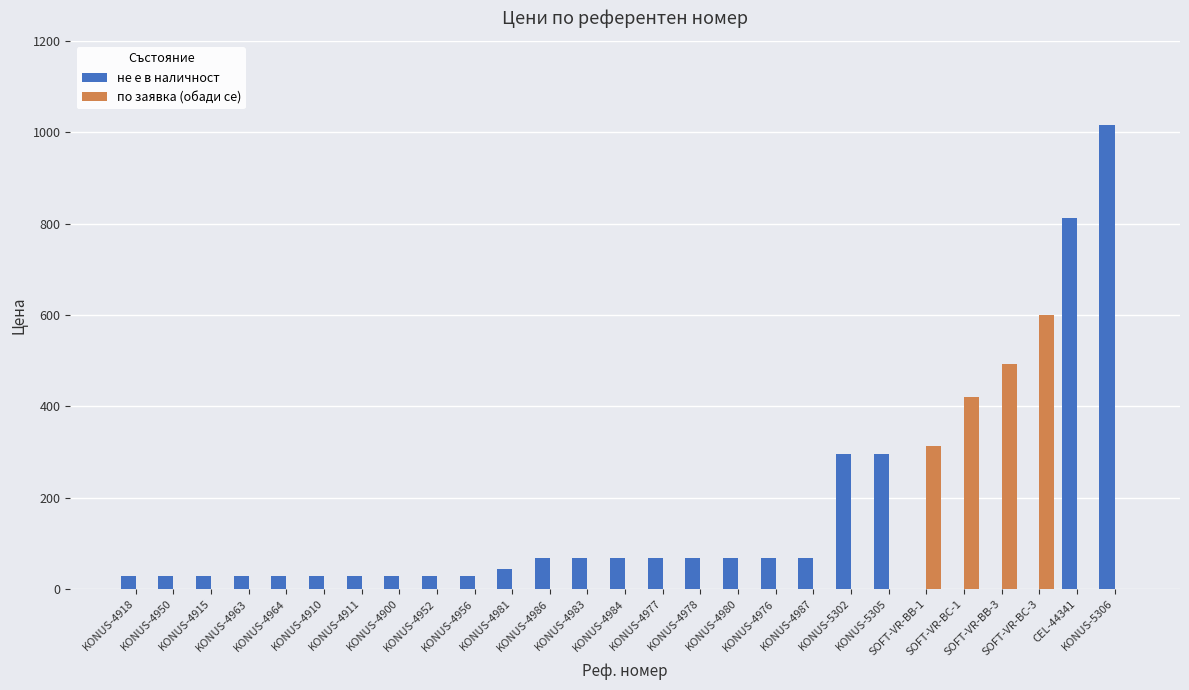

Reading right to left, what are all the values shown in this chart?

не е в наличност: KONUS-5306=1016.5	CEL-44341=813.6	SOFT-VR-BC-3=0.0	SOFT-VR-BB-3=0.0	SOFT-VR-BC-1=0.0	SOFT-VR-BB-1=0.0	KONUS-5305=294.5	KONUS-5302=294.5	KONUS-4987=68.4	KONUS-4976=68.4	KONUS-4980=68.4	KONUS-4978=68.4	KONUS-4977=68.4	KONUS-4984=68.4	KONUS-4983=68.4	KONUS-4986=68.4	KONUS-4981=43.7	KONUS-4956=28.5	KONUS-4952=28.5	KONUS-4900=28.5	KONUS-4911=28.5	KONUS-4910=28.5	KONUS-4964=28.5	KONUS-4963=28.5	KONUS-4915=28.5	KONUS-4950=28.5	KONUS-4918=28.5
по заявка (обади се): KONUS-5306=0.0	CEL-44341=0.0	SOFT-VR-BC-3=600.0	SOFT-VR-BB-3=492.0	SOFT-VR-BC-1=420.0	SOFT-VR-BB-1=312.0	KONUS-5305=0.0	KONUS-5302=0.0	KONUS-4987=0.0	KONUS-4976=0.0	KONUS-4980=0.0	KONUS-4978=0.0	KONUS-4977=0.0	KONUS-4984=0.0	KONUS-4983=0.0	KONUS-4986=0.0	KONUS-4981=0.0	KONUS-4956=0.0	KONUS-4952=0.0	KONUS-4900=0.0	KONUS-4911=0.0	KONUS-4910=0.0	KONUS-4964=0.0	KONUS-4963=0.0	KONUS-4915=0.0	KONUS-4950=0.0	KONUS-4918=0.0